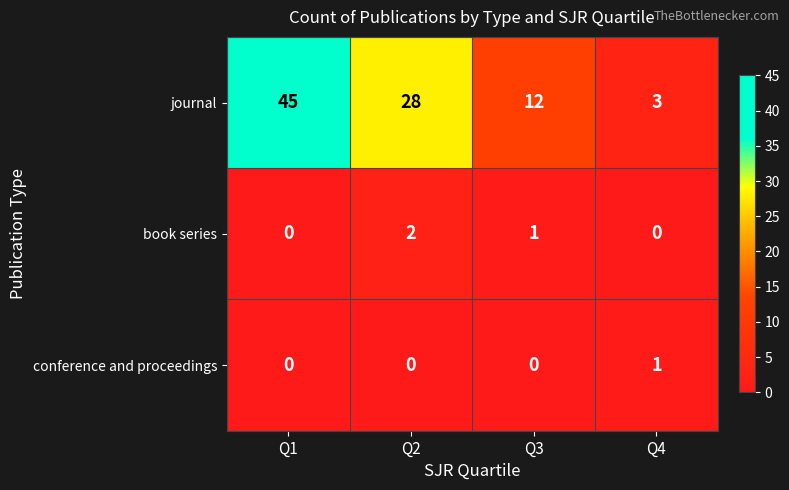

Which series has the largest total across all categories?

journal